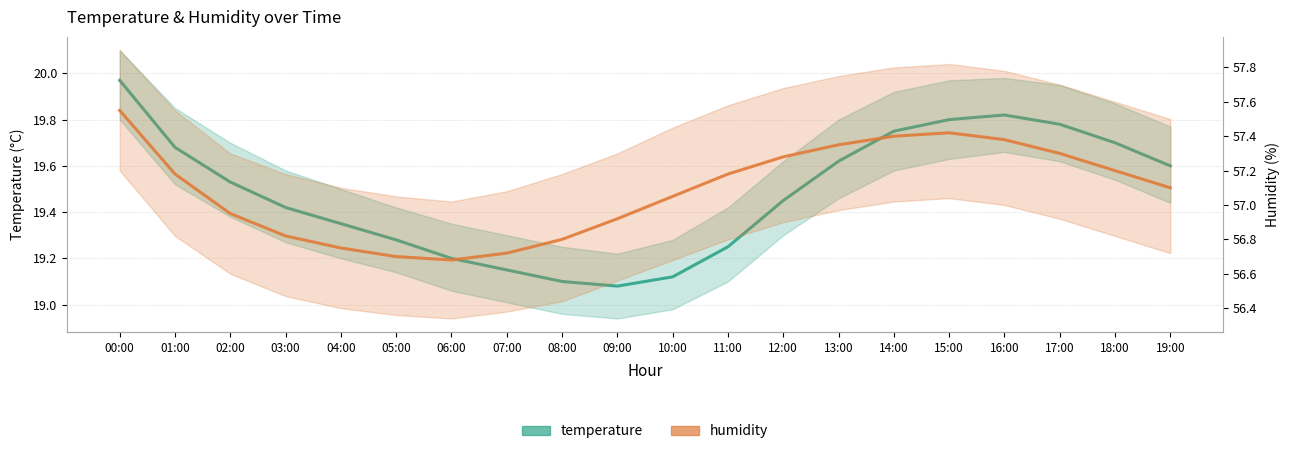

At which label does temperature reach its peak?

00:00